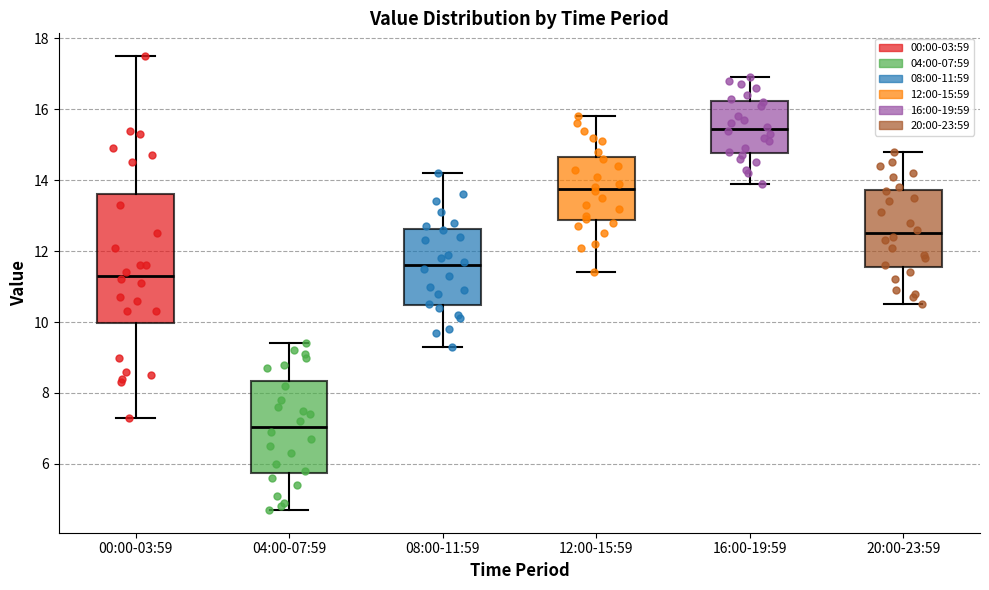

Which box has the highest median line?

16:00-19:59